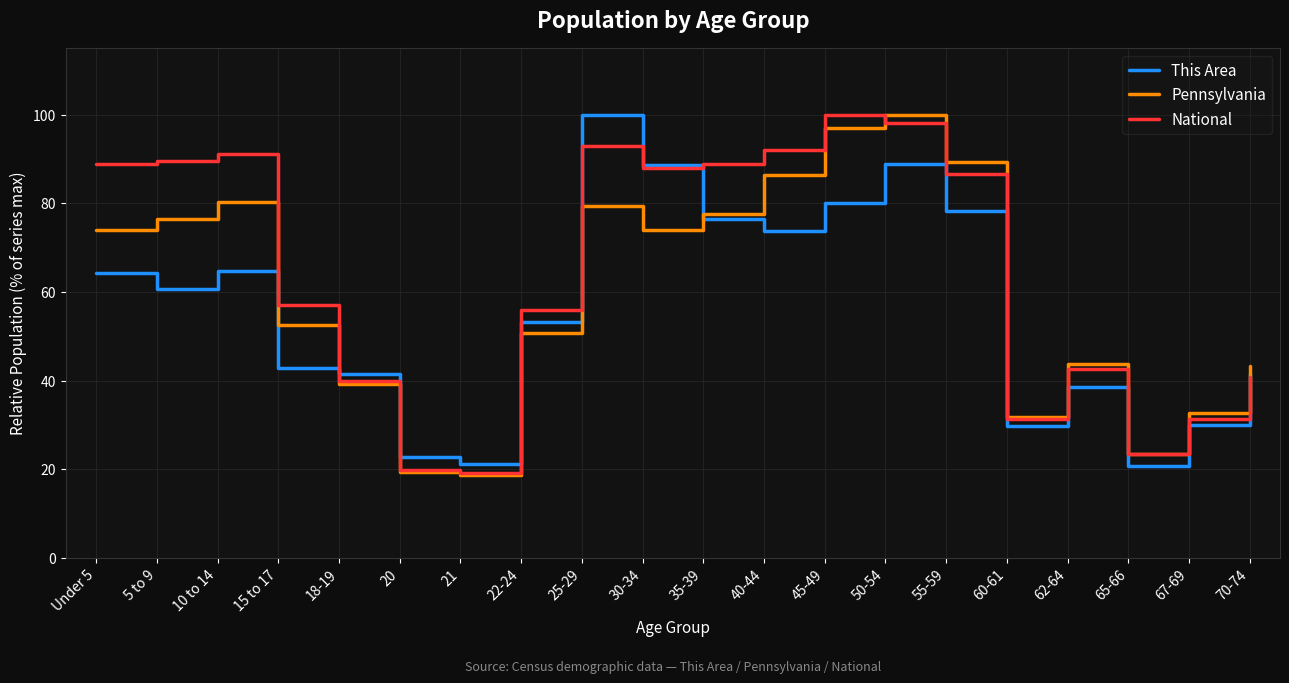

Does the chart display data point markers on the line(s)?

No